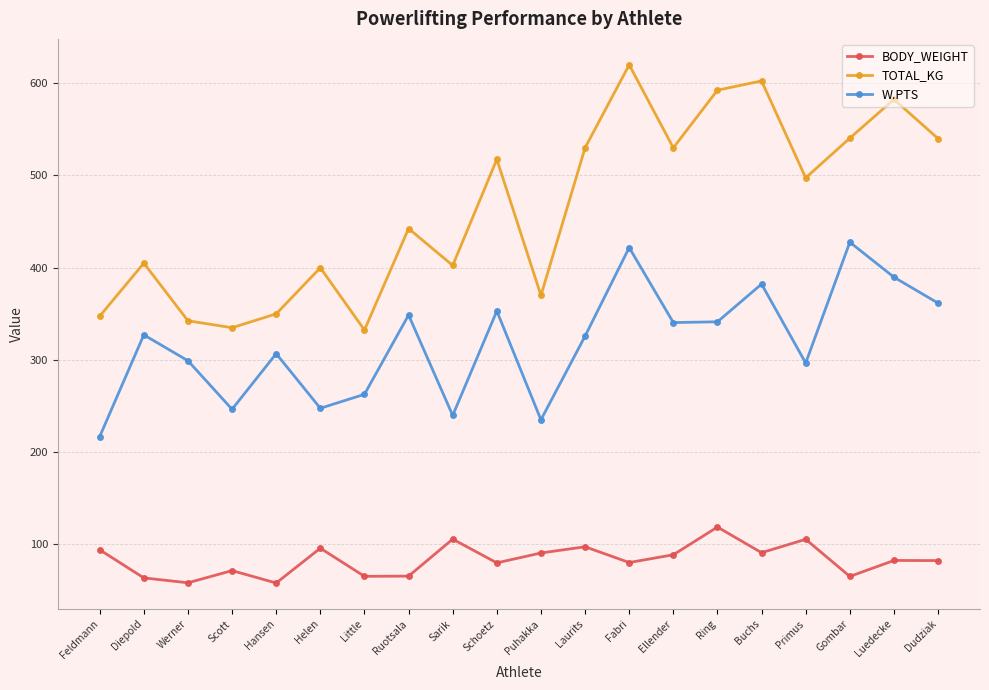

What is the label of the 16th point from the left?

Buchs